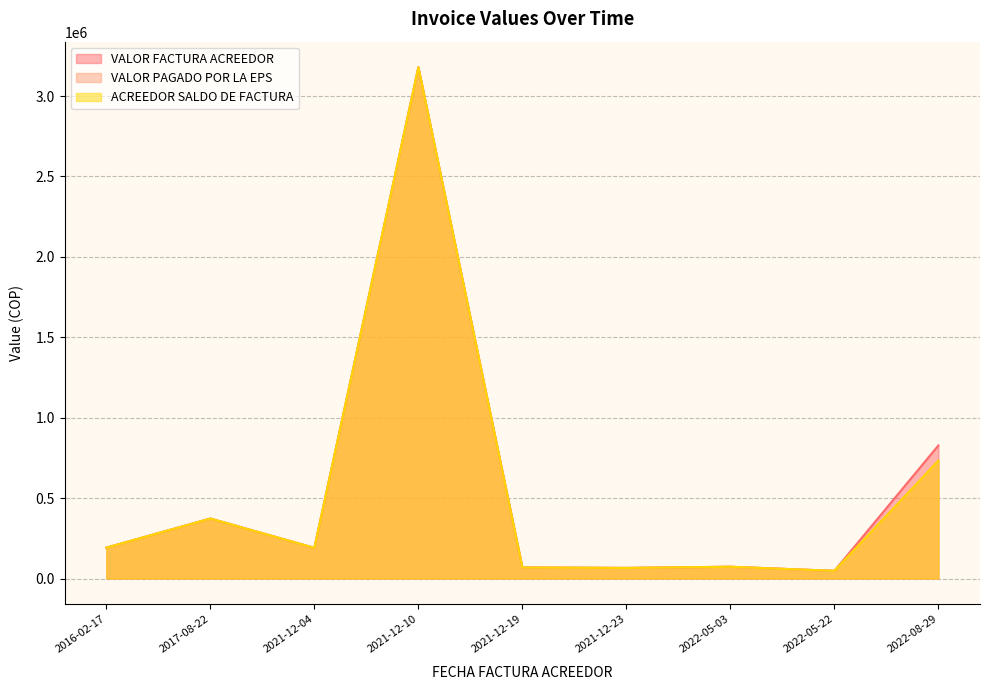

What is the difference between the VALOR FACTURA ACREEDOR values at 2021-12-04 and 2022-05-22?

142905